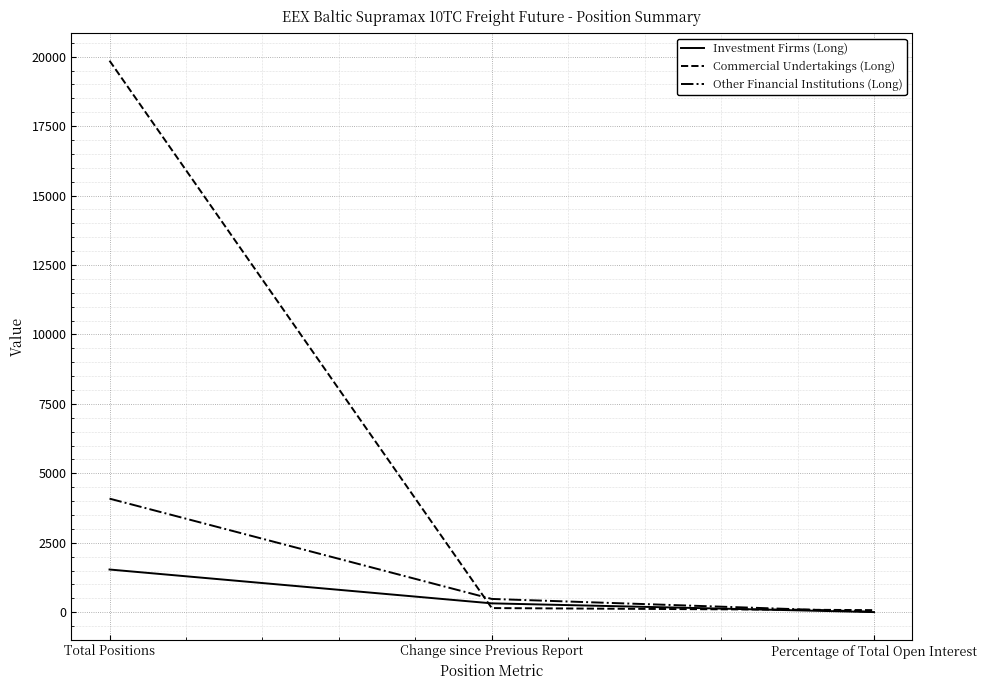

What position from the left is Total Positions?

1